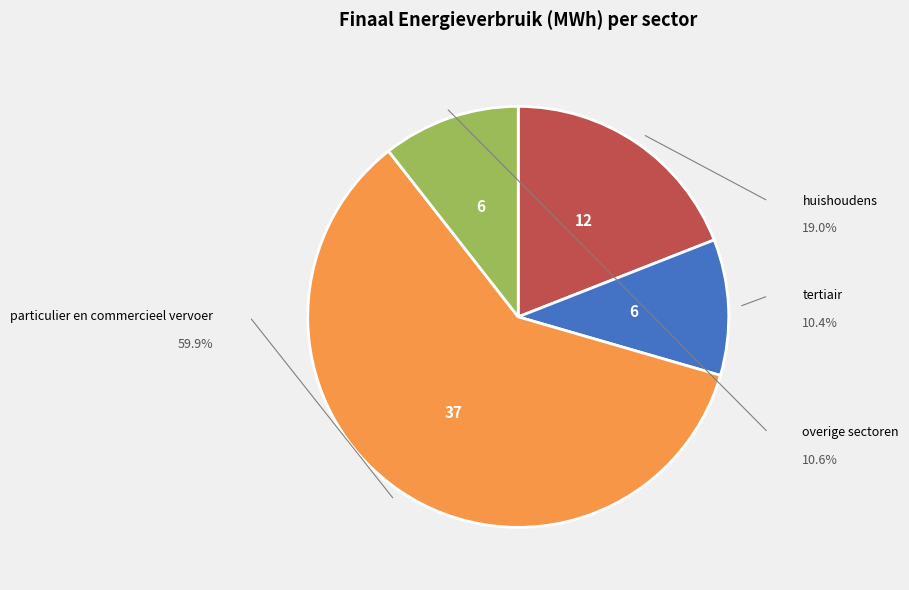

Does any single category account for the majority?

Yes